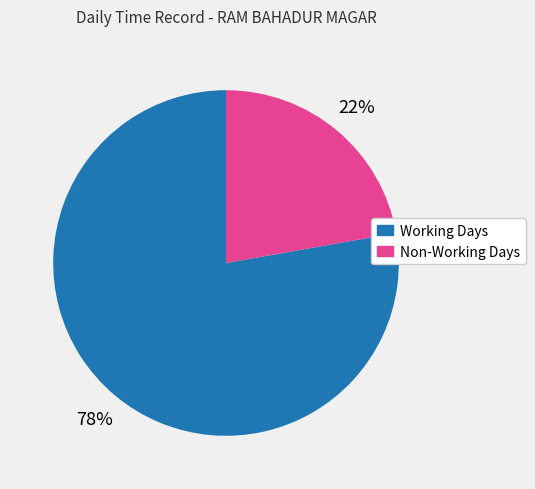

Does any single category account for the majority?

Yes